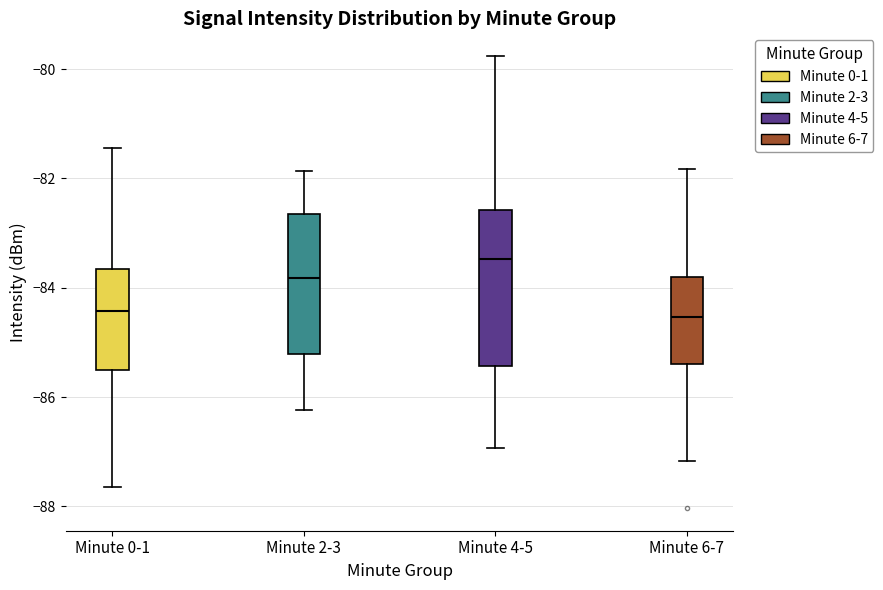

Where does the lower whisker of the box for Minute 4-5 end on the y-axis? The values are not printed on the chart, so give them approximately, as read against the axis.

-87.0